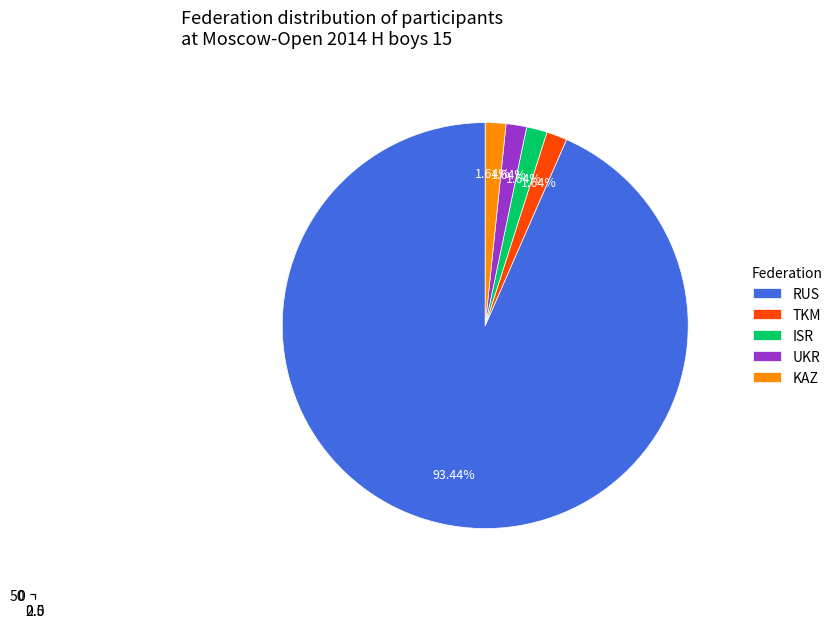

To the nearest percent, what percentage of the pie is UKR?

2%